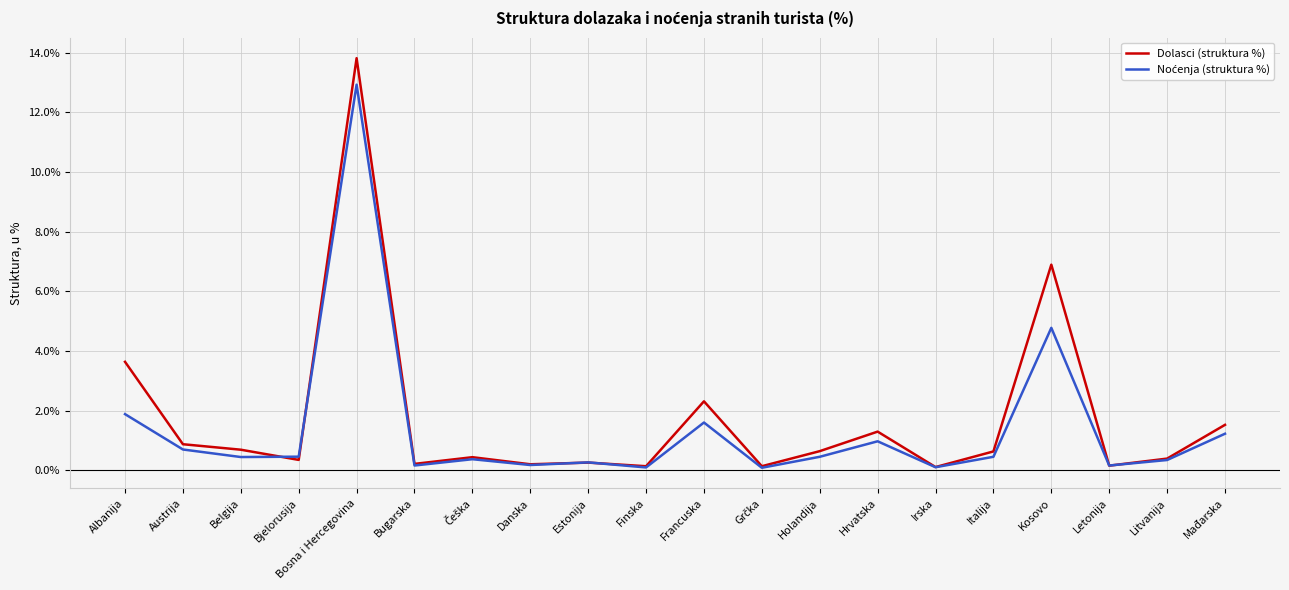

What is the spread (max minus min) of values at Austrija?

0.2